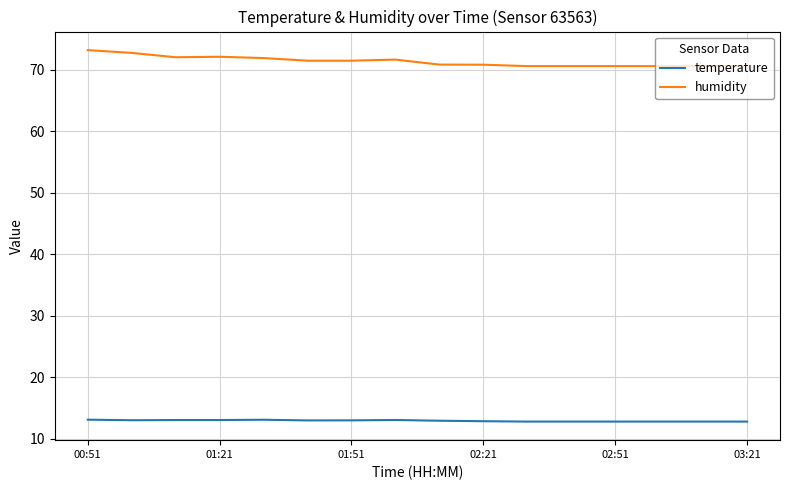

Rank the series by their maximum value, from lowest to highest.

temperature, humidity